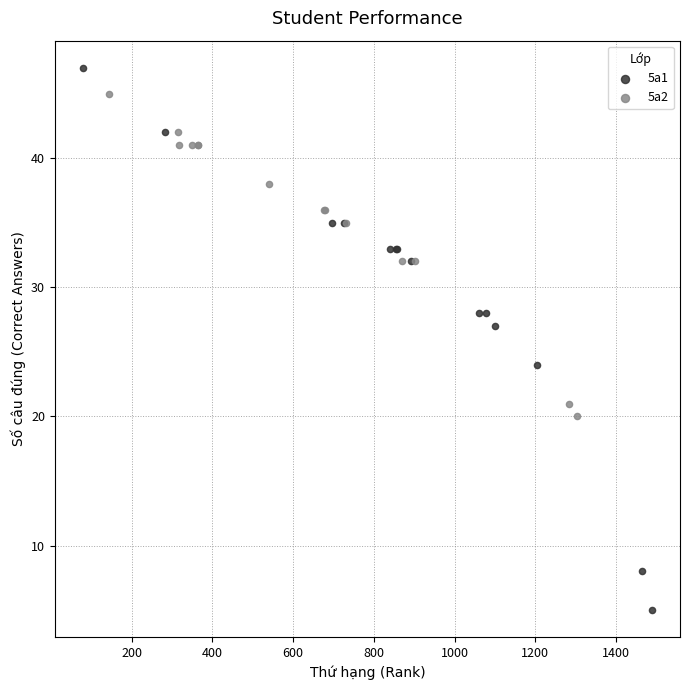

What are all the series names shown in the legend?

5a1, 5a2